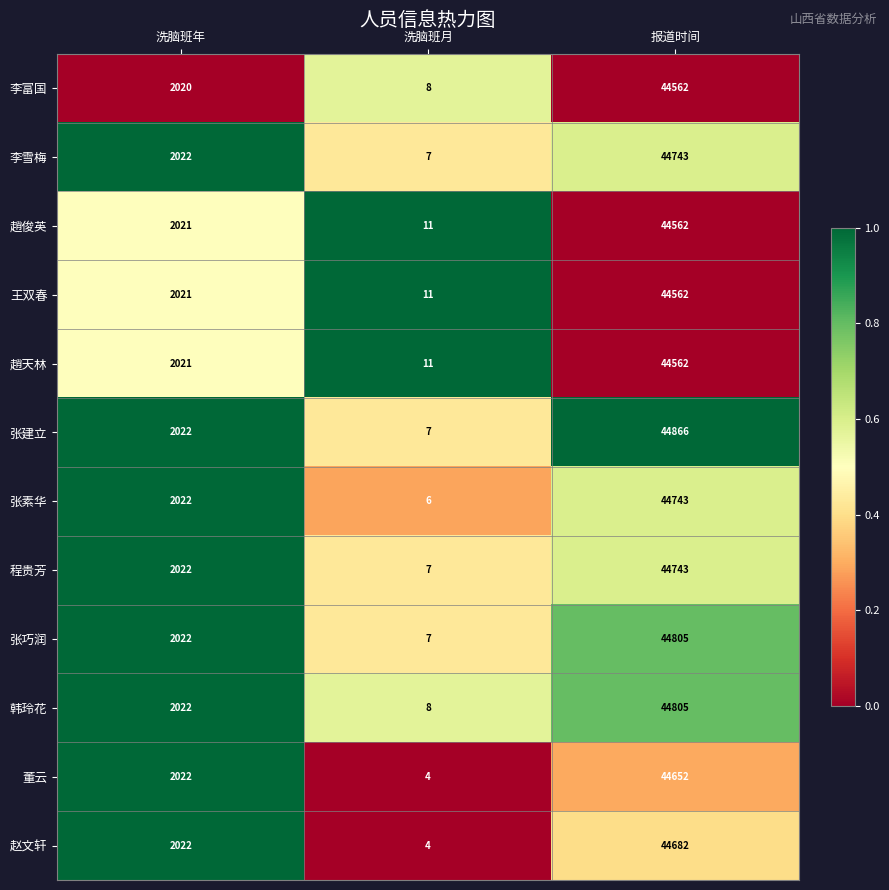

Count the number of data series in this chart.

12